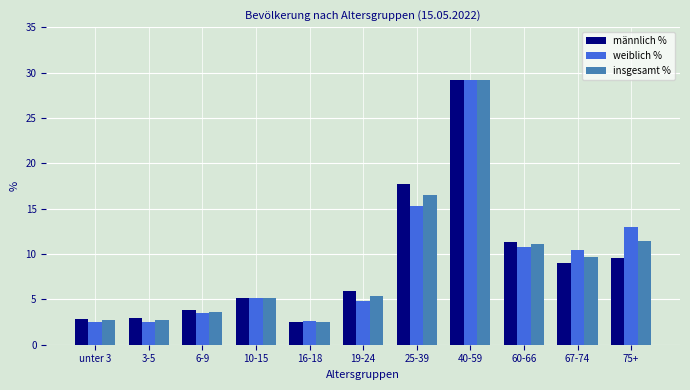

What is the total value across all series at 3-5?

8.2